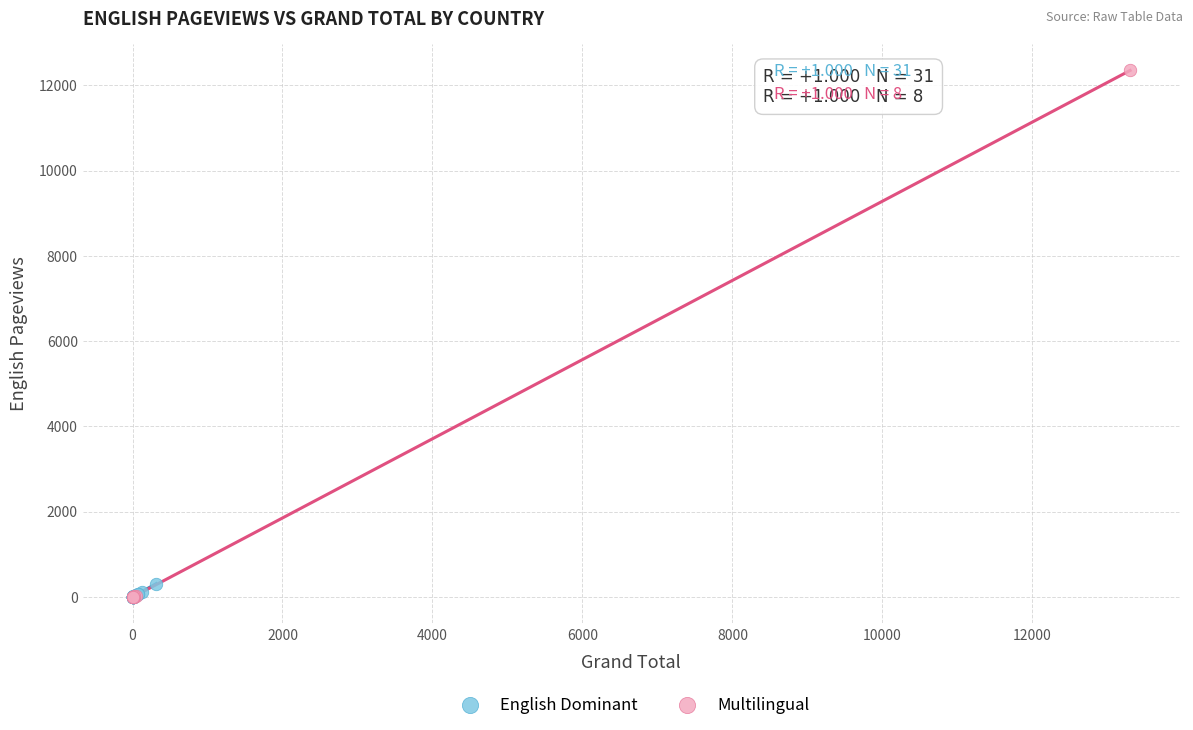

Which series contains the highest Y value?

Multilingual